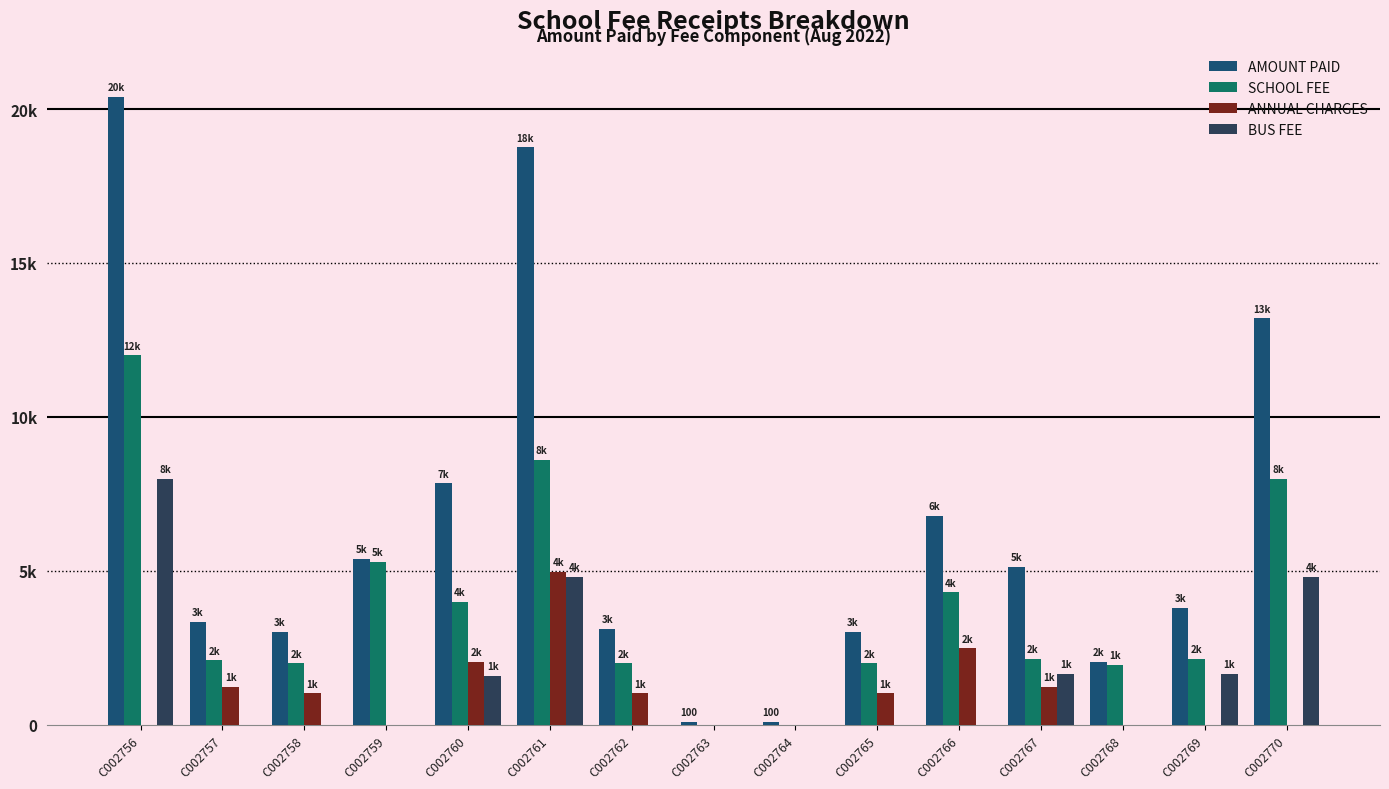

Reading left to right, extract all data points from this chart.

AMOUNT PAID: C002756=20400	C002757=3340	C002758=3020	C002759=5400	C002760=7840	C002761=18760	C002762=3120	C002763=100	C002764=100	C002765=3020	C002766=6780	C002767=5140	C002768=2050	C002769=3800	C002770=13200
SCHOOL FEE: C002756=12000	C002757=2100	C002758=2000	C002759=5300	C002760=4000	C002761=8600	C002762=2000	C002763=0	C002764=0	C002765=2000	C002766=4300	C002767=2150	C002768=1950	C002769=2150	C002770=8000
ANNUAL CHARGES: C002756=0	C002757=1240	C002758=1020	C002759=0	C002760=2040	C002761=4960	C002762=1020	C002763=0	C002764=0	C002765=1020	C002766=2480	C002767=1240	C002768=0	C002769=0	C002770=0
BUS FEE: C002756=8000	C002757=0	C002758=0	C002759=0	C002760=1600	C002761=4800	C002762=0	C002763=0	C002764=0	C002765=0	C002766=0	C002767=1650	C002768=0	C002769=1650	C002770=4800